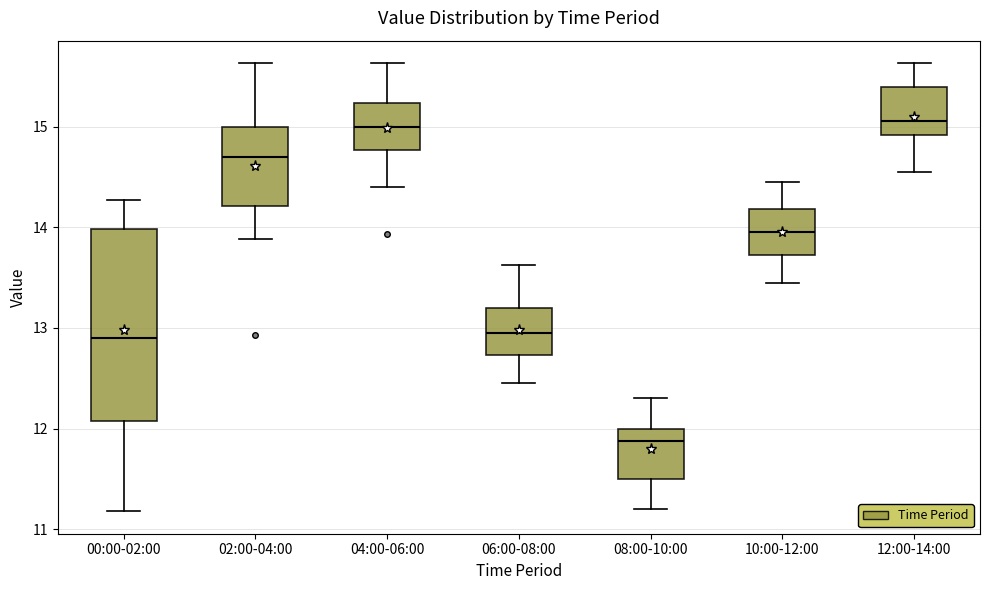

Which box is the tallest, from its lower edge to its upper edge?

00:00-02:00